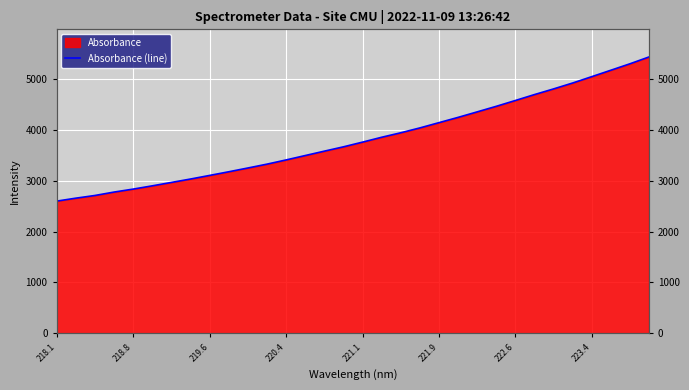

True or false: there are more than 2 points higher than both neighbors.

False